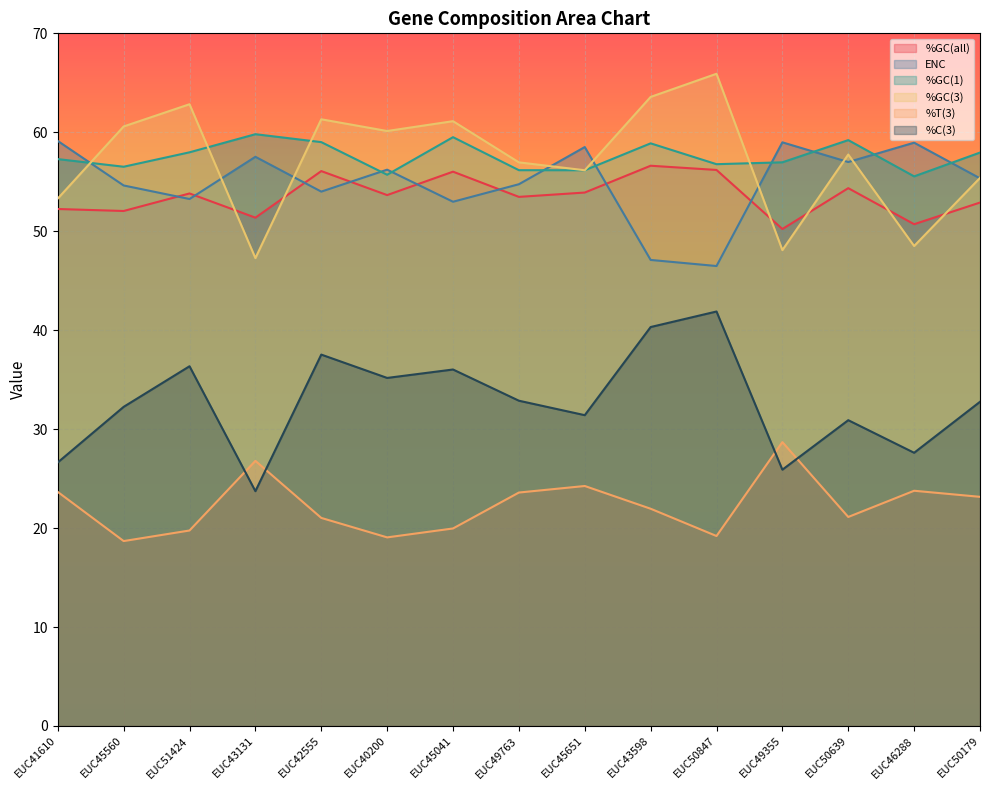

At which label is ENC closest to 52?

EUC45041